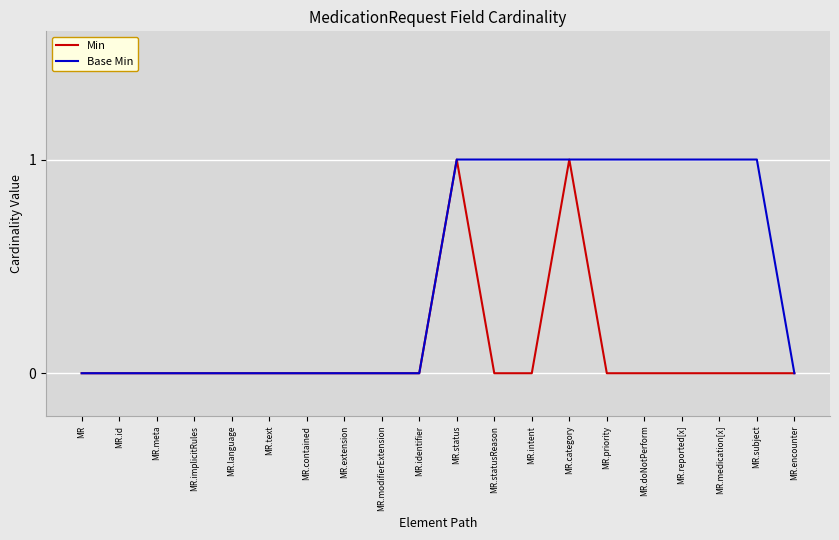

What position from the left is MR.doNotPerform?

16